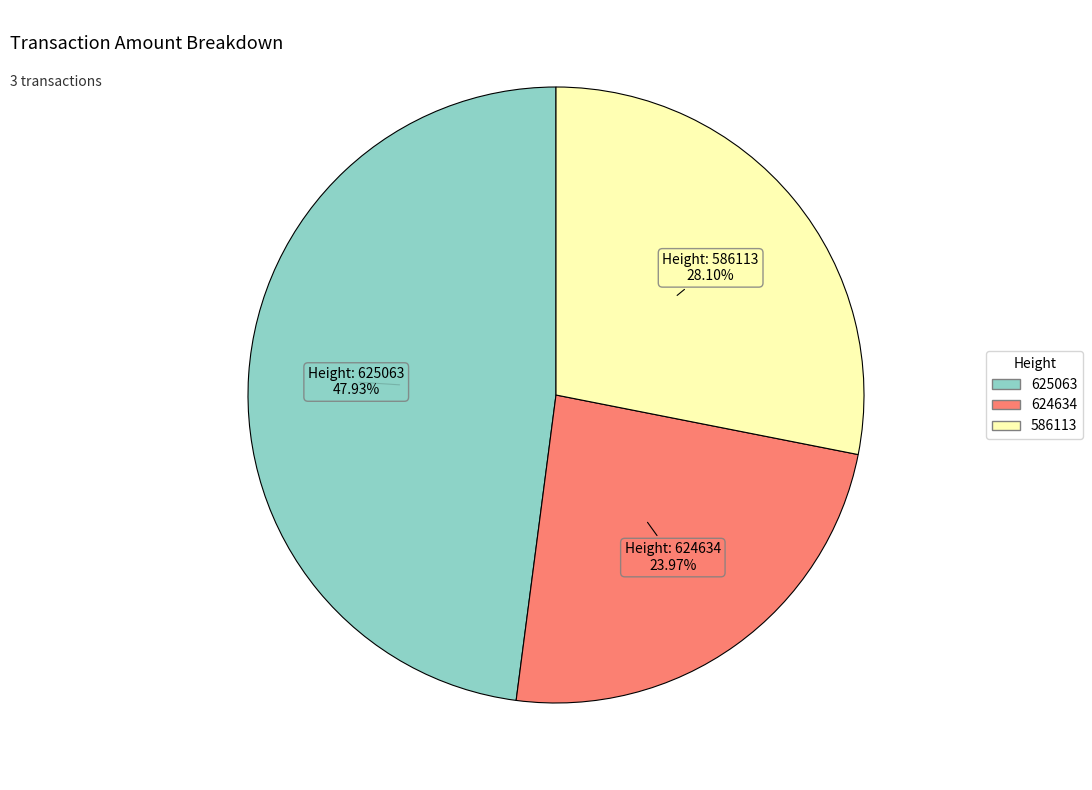

What is the smallest slice in the pie chart?

624634